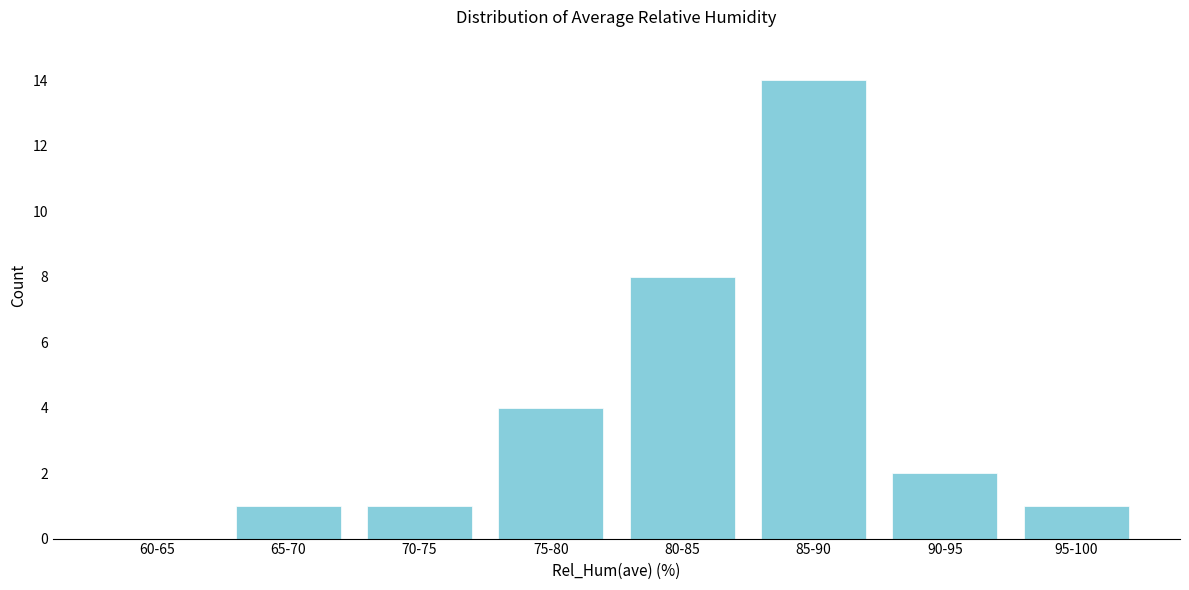

Reading left to right, transcribe all the data shown in this chart.

60-65=0	65-70=1	70-75=1	75-80=4	80-85=8	85-90=14	90-95=2	95-100=1